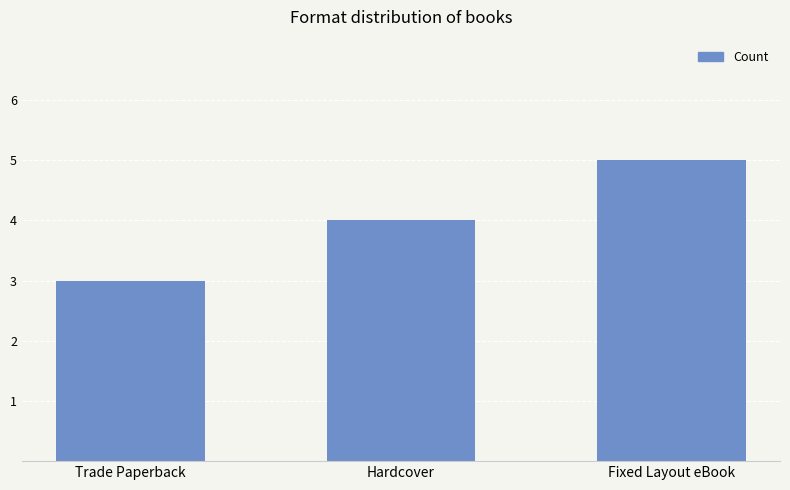

What is the label of the 2nd bar from the left?

Hardcover